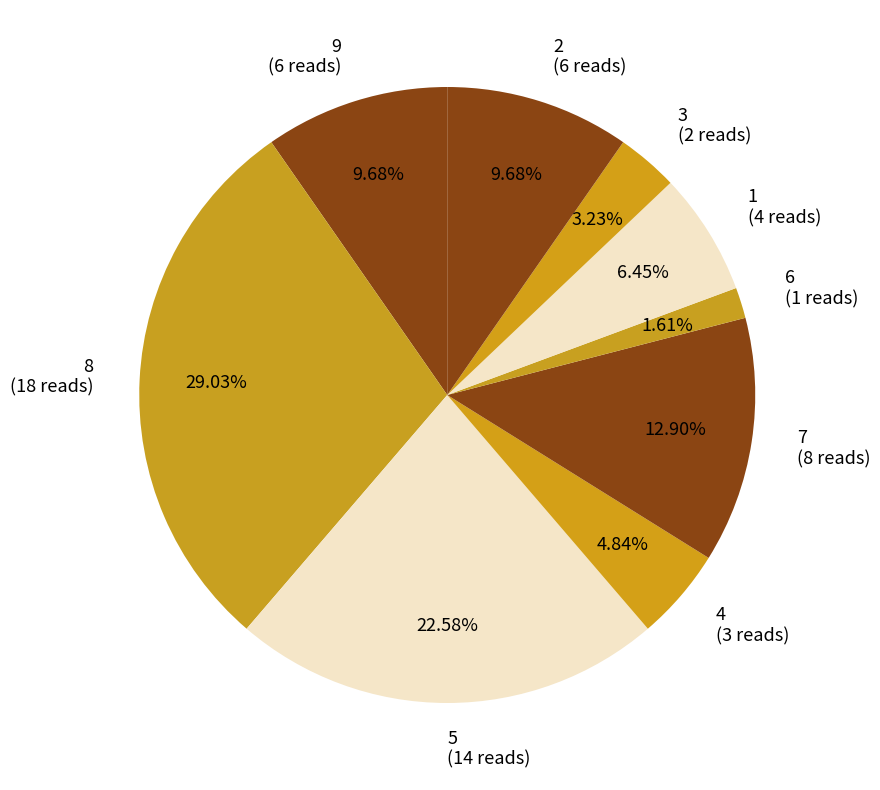

Which category has the smallest portion of the pie?

6 (1 reads)